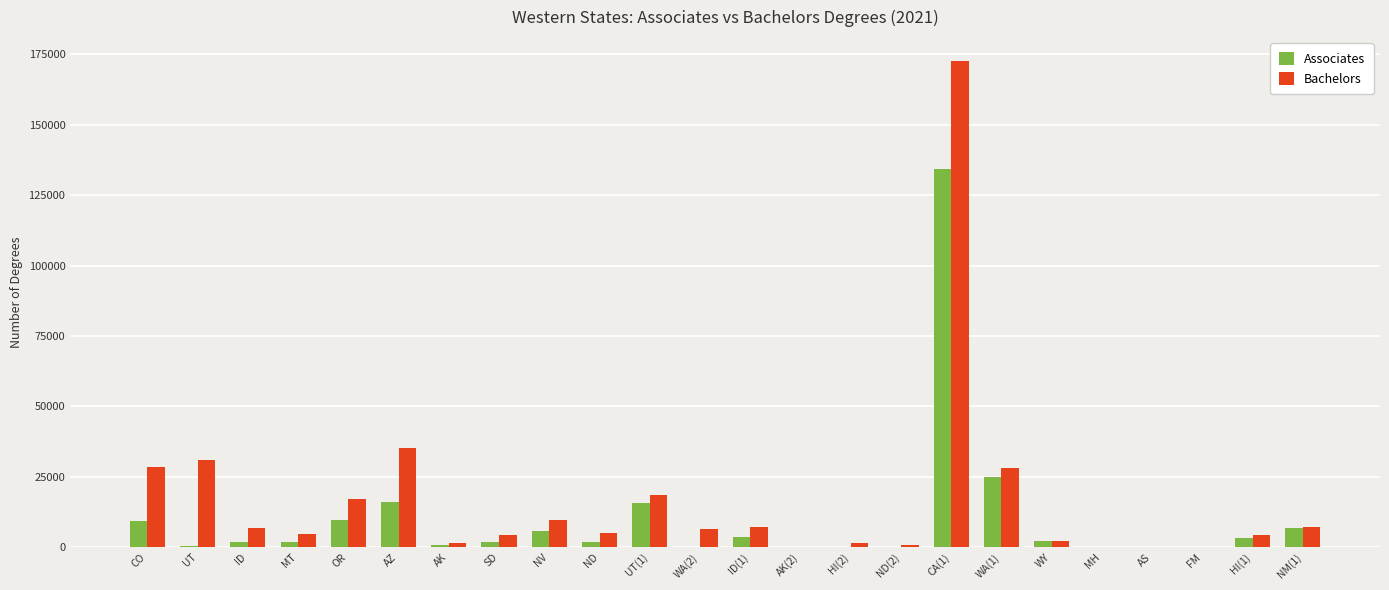

At which category is the sum across all series the highest?

CA(1)